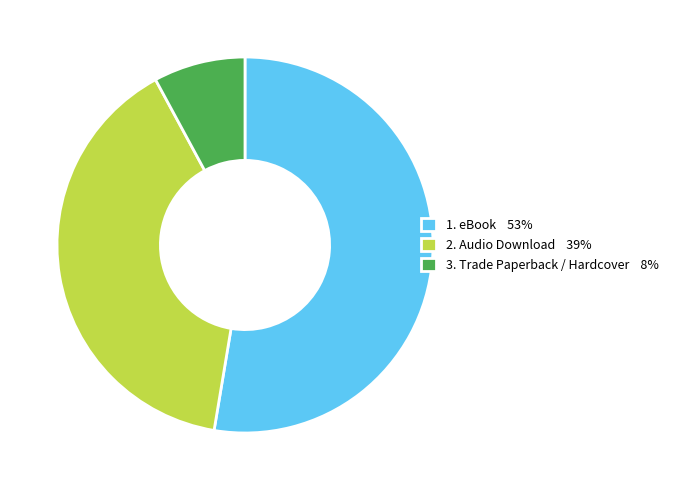

Is there a majority slice in this chart?

Yes